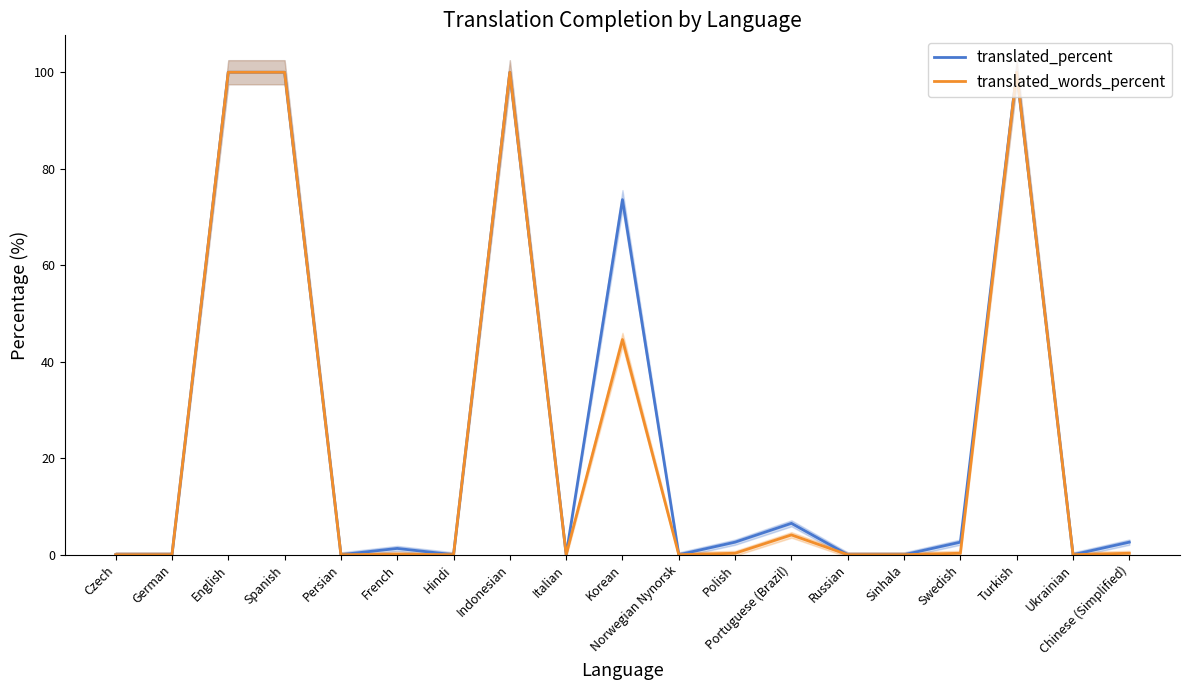

Between Korean and Swedish, which series saw the biggest shift?

translated_percent